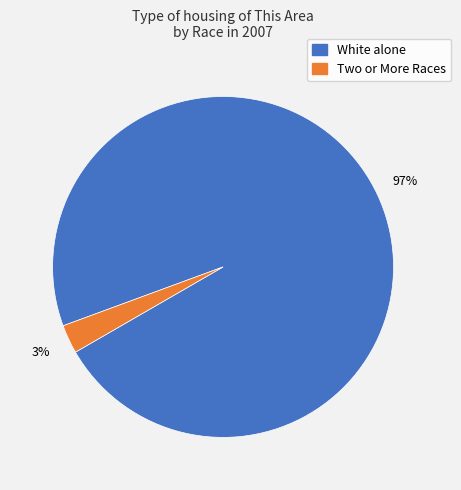

Is it true that Two or More Races is 3% of the pie?

True